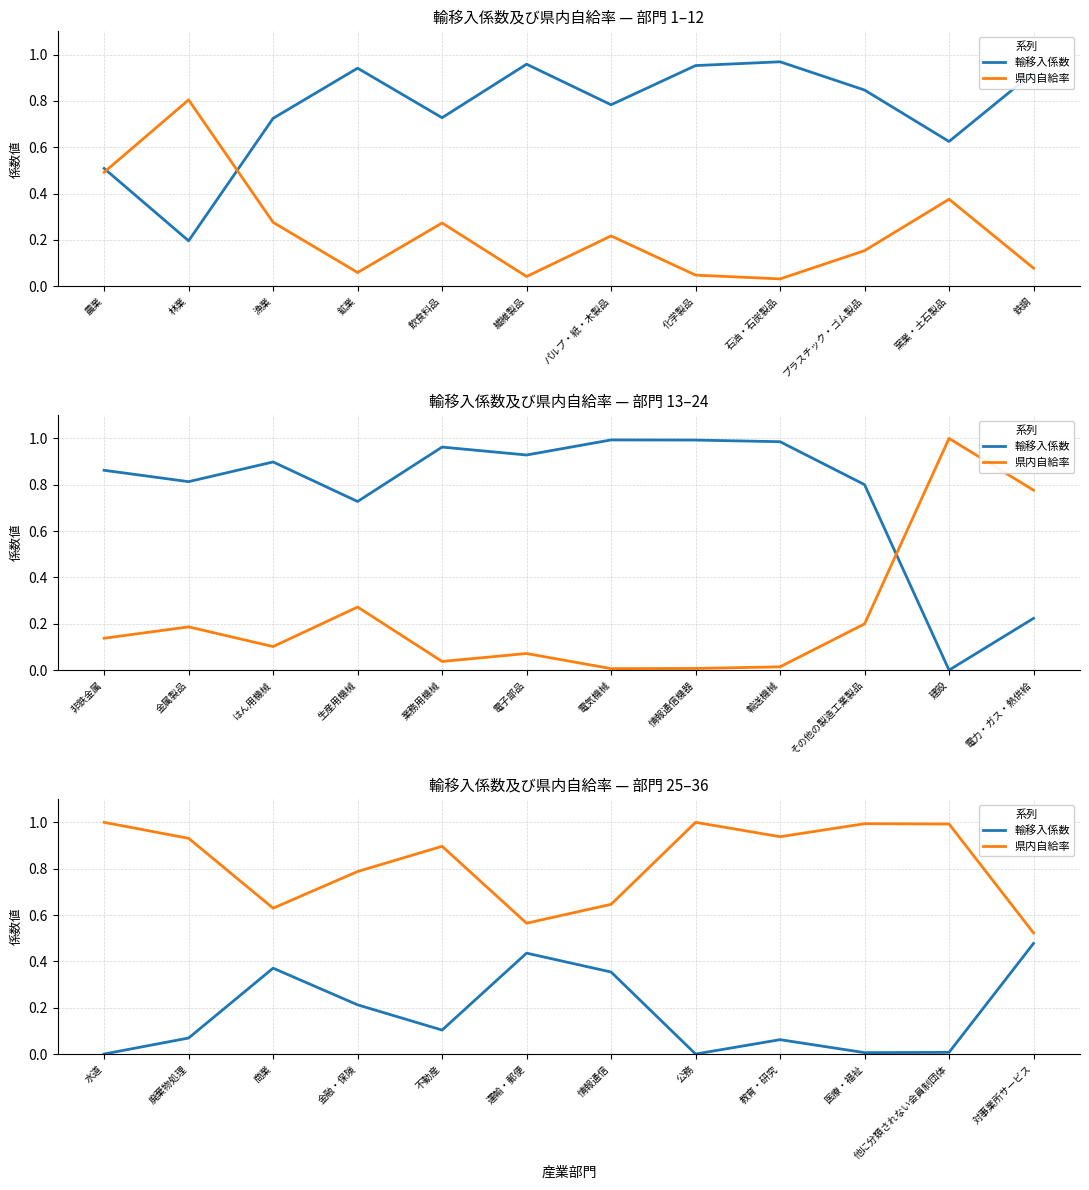

What is the label of the 4th point from the right?

教育・研究